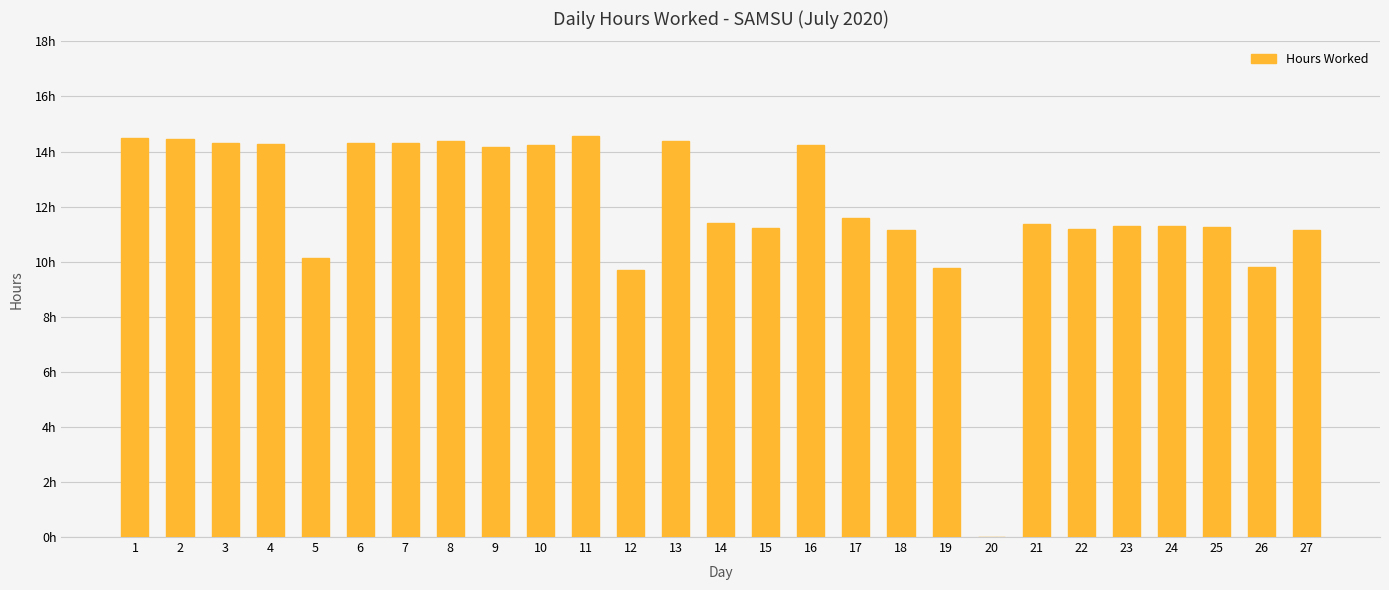

What value does the data have at 17?

11.6